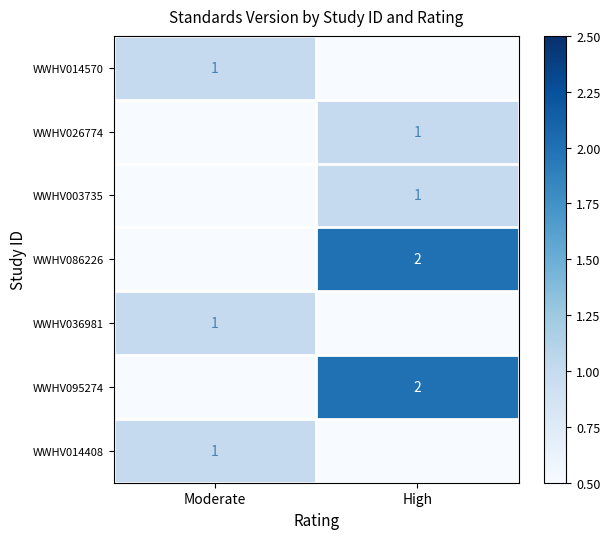

Which label corresponds to the smallest value in the chart?

High